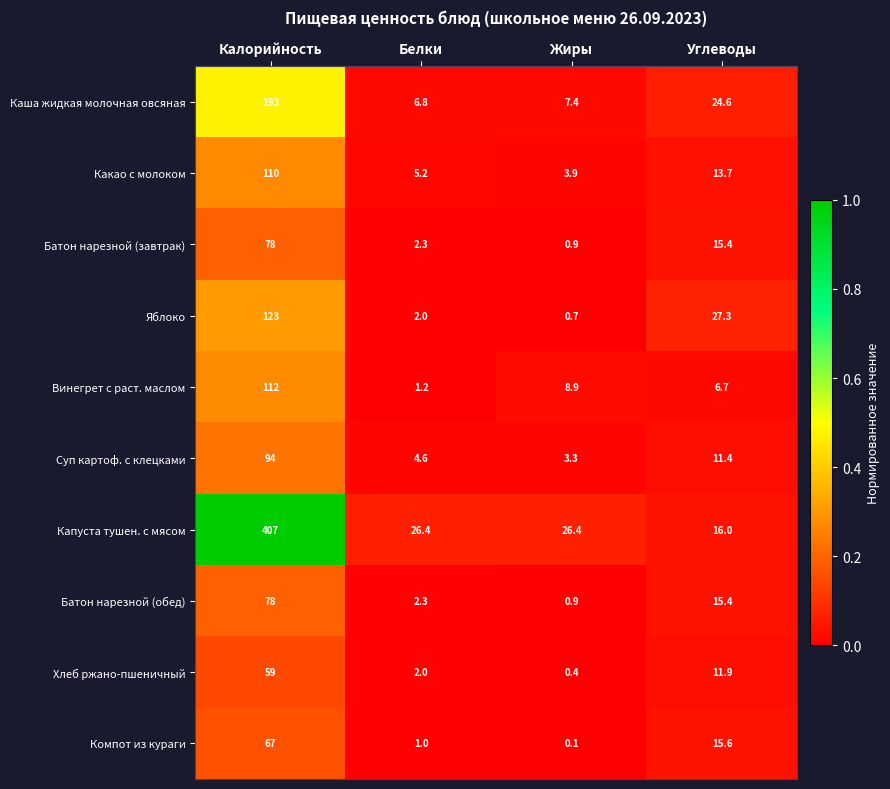

Which series has the largest total across all categories?

Капуста тушен. с мясом